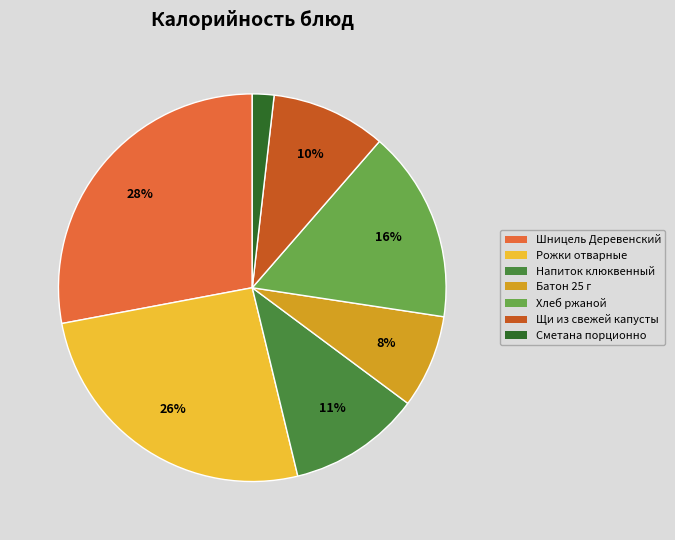

How many slices are in this pie chart?

7